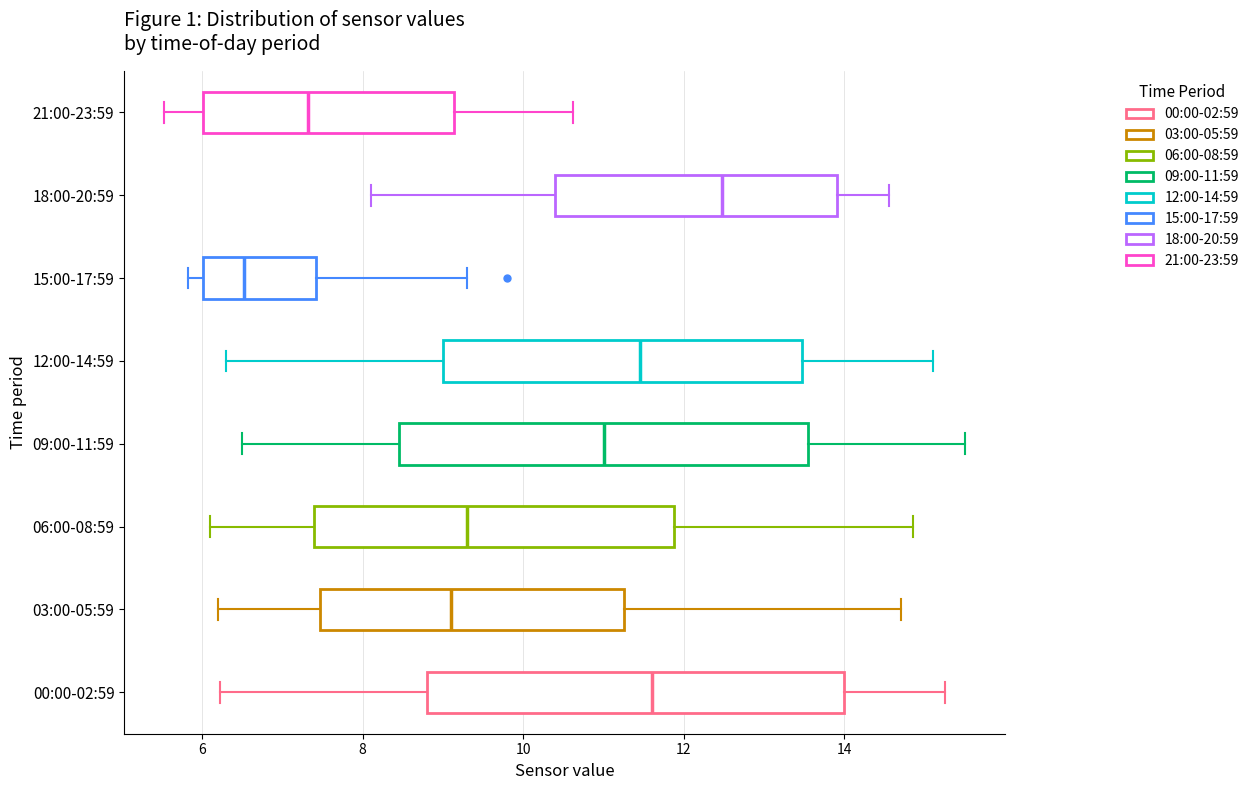

Reading bottom to top, transcribe this box plot: for each box, give where its median line is, the range the box spans, and where its two whiskers end, as read against the x-axis. The values are not printed on the chart, so give them approximately, as read against the axis.

00:00-02:59: median 11.6, box 8.8 to 14.0, whiskers 6.2 to 15.2
03:00-05:59: median 9.2, box 7.4 to 11.2, whiskers 6.2 to 14.8
06:00-08:59: median 9.4, box 7.4 to 11.8, whiskers 6.2 to 14.8
09:00-11:59: median 11.0, box 8.4 to 13.6, whiskers 6.6 to 15.6
12:00-14:59: median 11.4, box 9.0 to 13.4, whiskers 6.4 to 15.2
15:00-17:59: median 6.6, box 6.0 to 7.4, whiskers 5.8 to 9.4
18:00-20:59: median 12.4, box 10.4 to 14.0, whiskers 8.2 to 14.6
21:00-23:59: median 7.4, box 6.0 to 9.2, whiskers 5.6 to 10.6